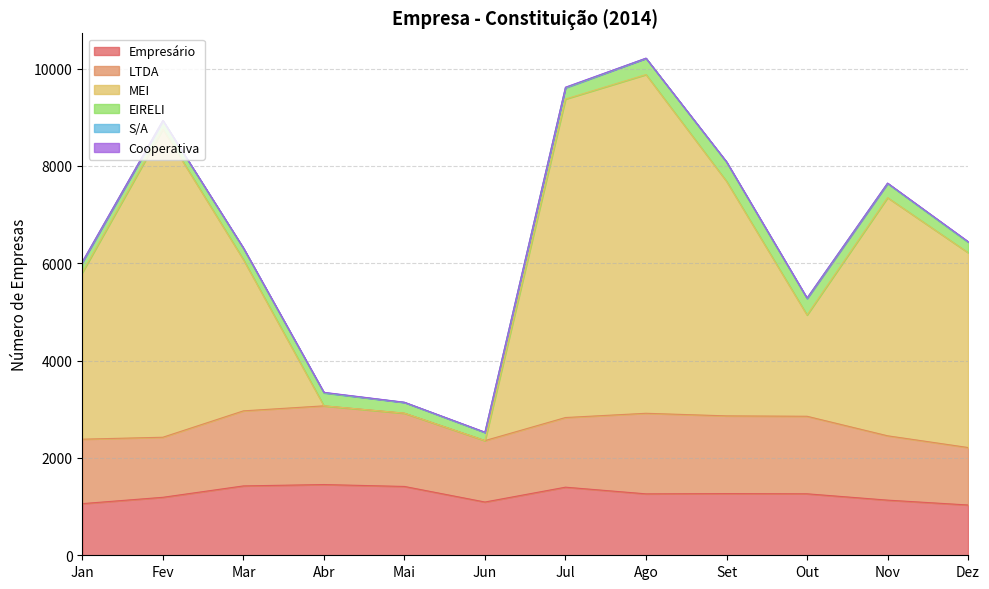

Reading right to left, list all the values displayed in this chart.

Empresário: 1033	1133	1263	1267	1262	1399	1094	1414	1453	1425	1191	1061
LTDA: 1181	1322	1593	1597	1655	1431	1262	1505	1617	1542	1234	1324
MEI: 4003	4892	2080	4819	6959	6543	0	0	0	3107	6328	3425
EIRELI: 214	291	336	390	332	229	166	220	266	230	174	208
S/A: 8	3	10	8	2	9	3	3	7	6	4	4
Cooperativa: 7	6	4	5	3	5	5	2	5	6	2	10